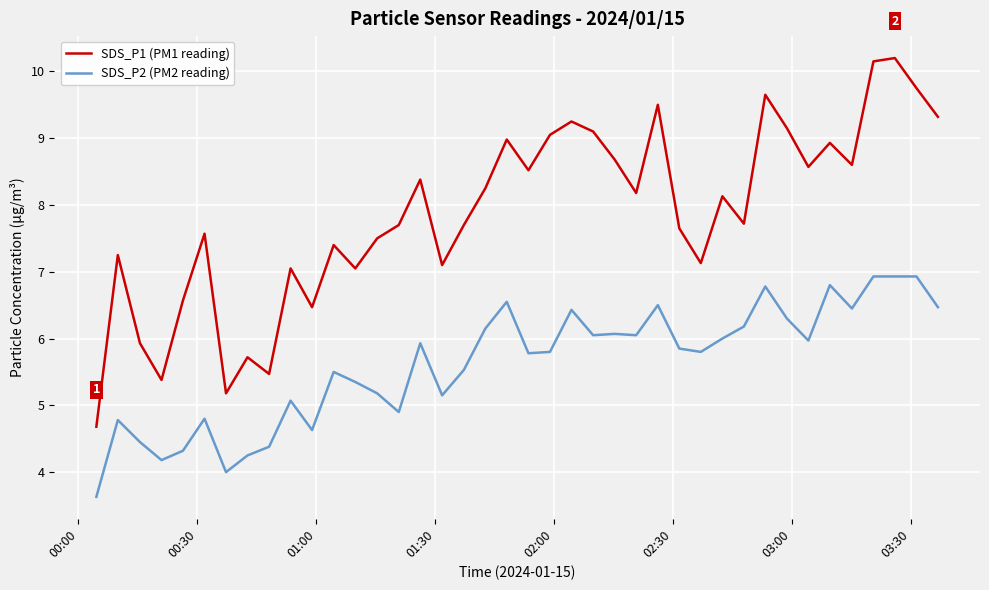

True or false: SDS_P2 (PM2 reading) has more than 1 points higher than both neighbors.

True